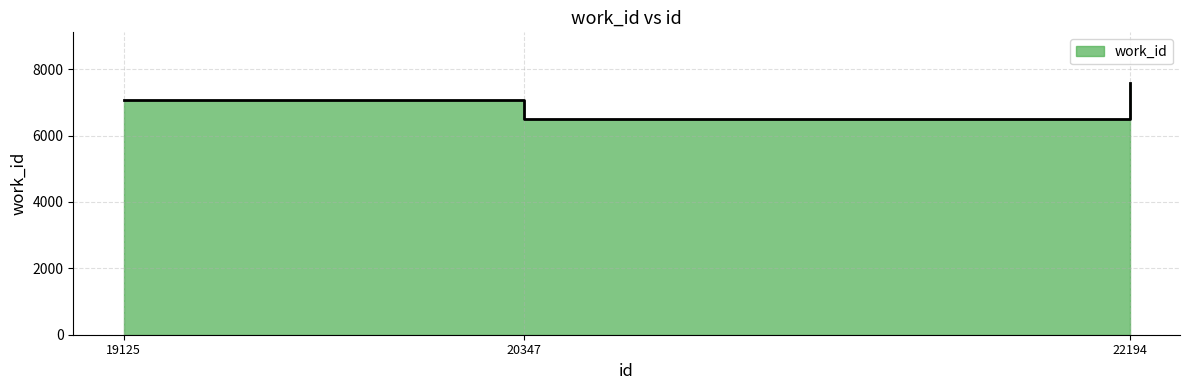

What is the sum of the values at 20347 and 22194?

14097